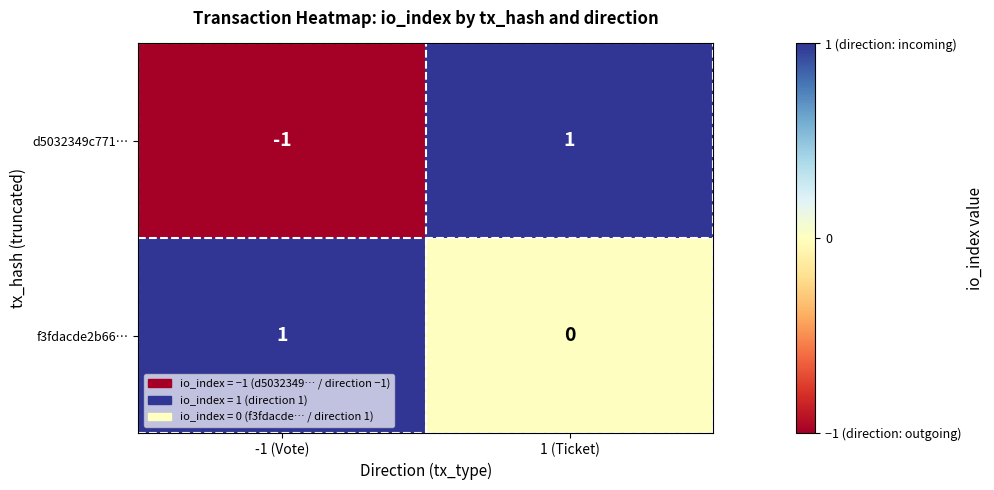

Is it true that f3fdacde2b66… equals 1 at -1 (Vote)?

True